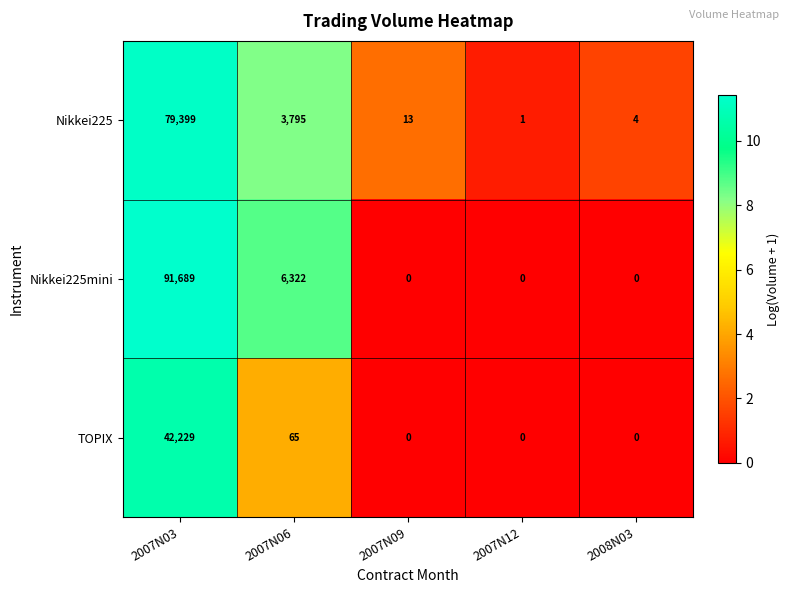

Which series changed the most between 2007N06 and 2008N03?

Nikkei225mini